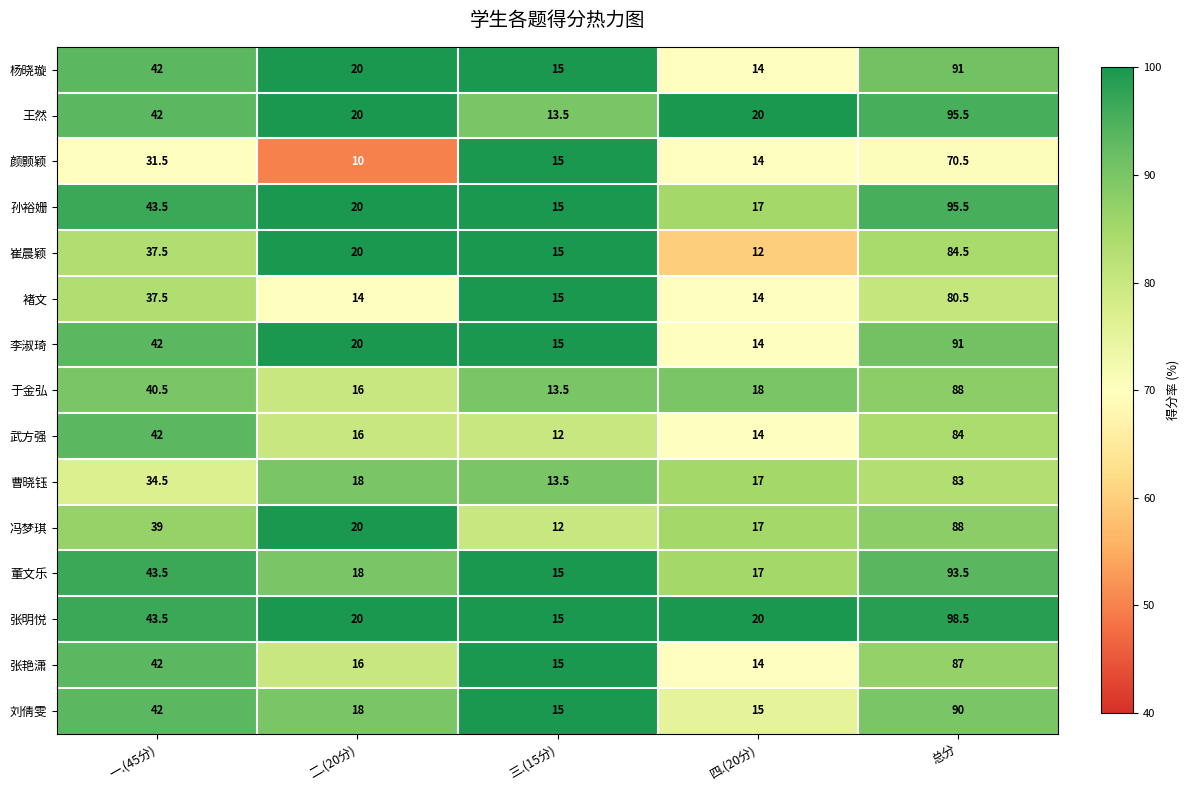

The 张明悦 series shows 5.4 at 四.(20分). True or false?

False